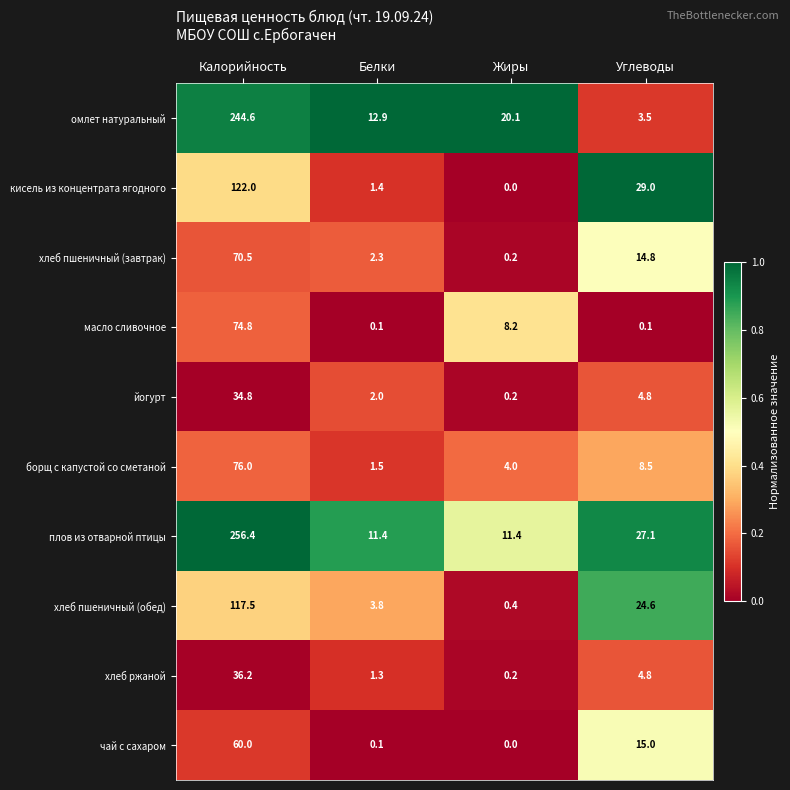

What is the greatest value displayed?

256.4